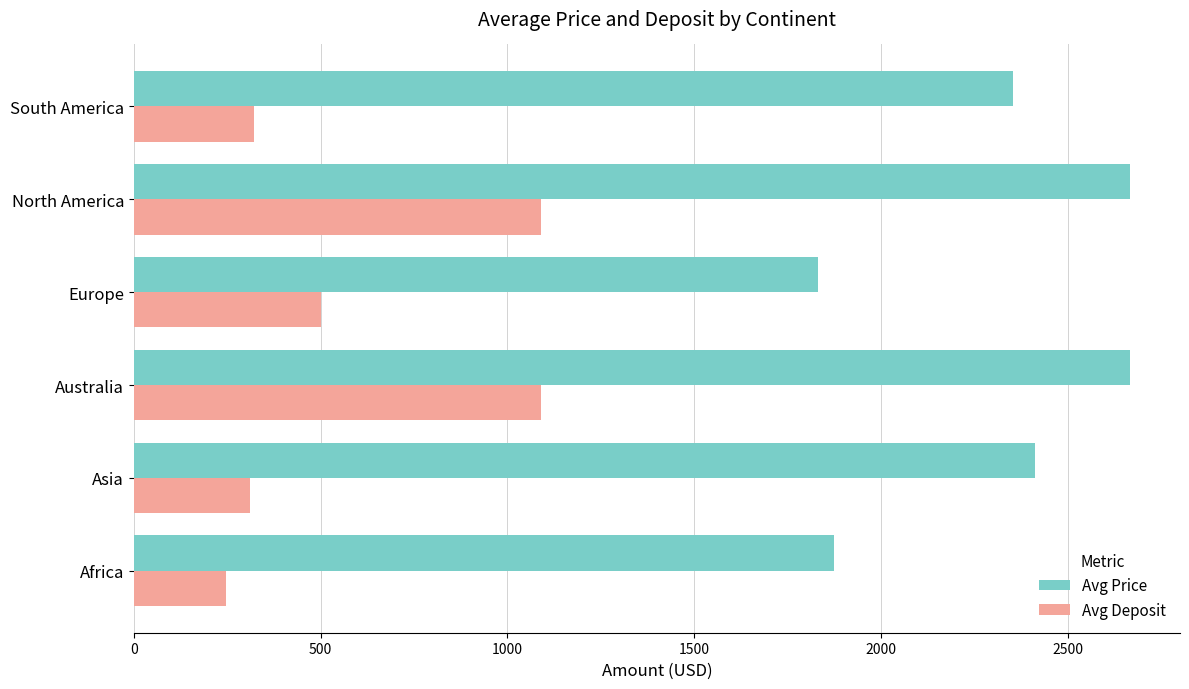

What is the average value of the Avg Deposit series?

593.4